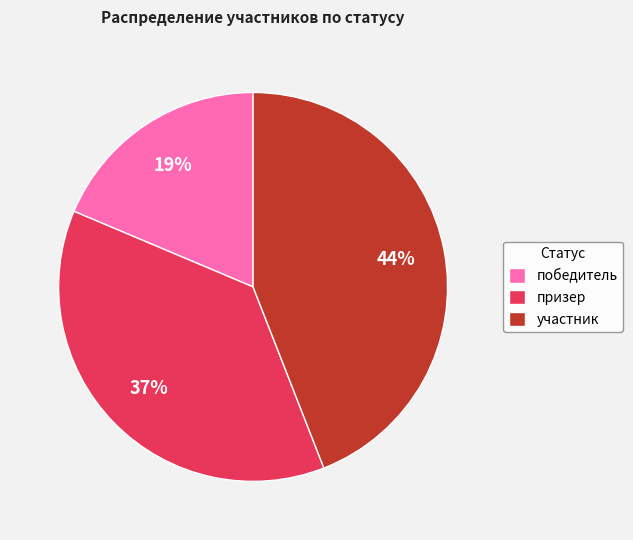

To the nearest percent, what is the difference between the largest and smallest slice percentages?

25%